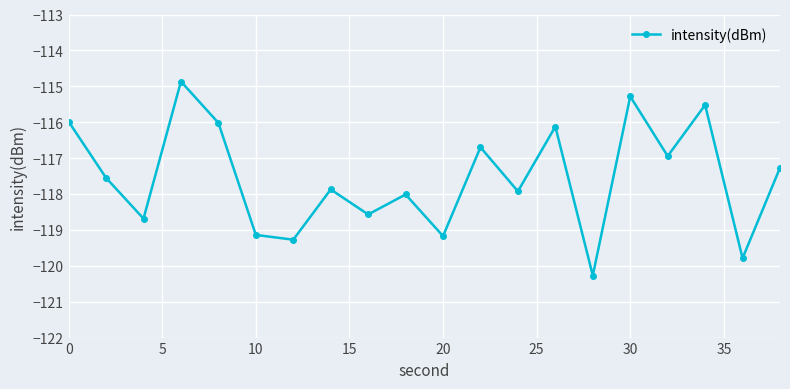

What is the minimum value shown in the chart?

-120.3